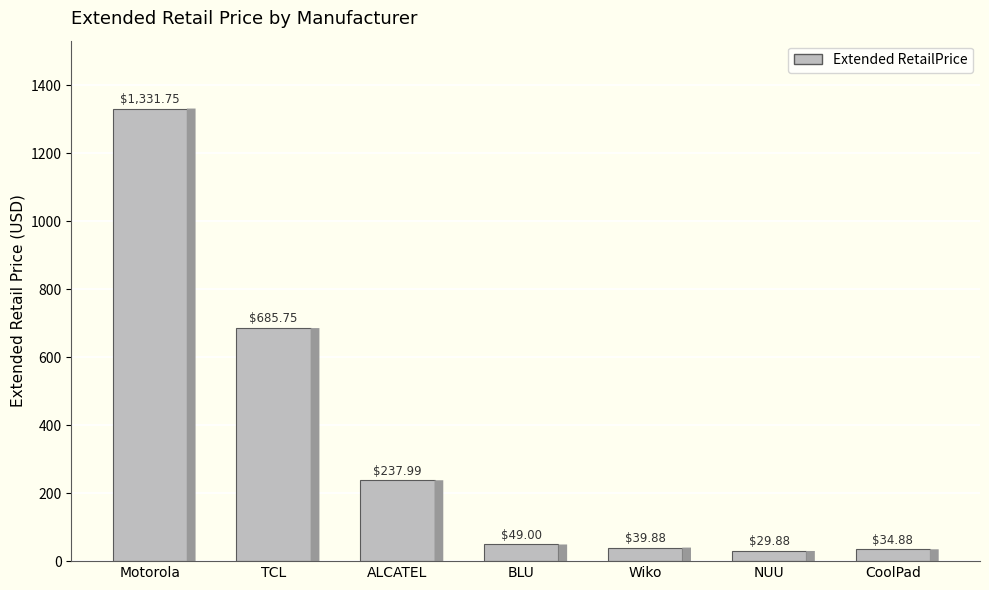

What is the value of the 5th bar from the left?

39.9